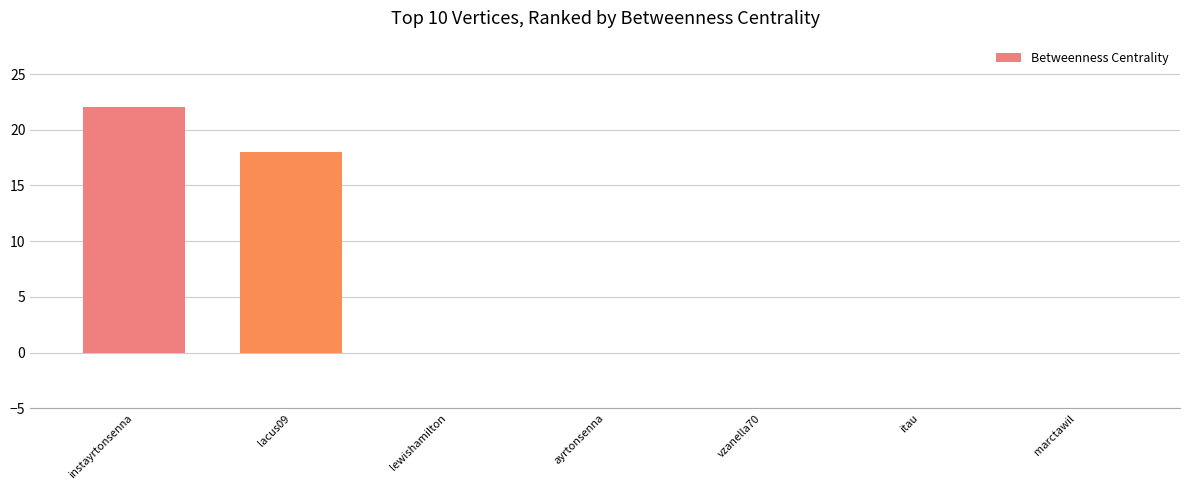

Count the values in the range 0 to 18.

6